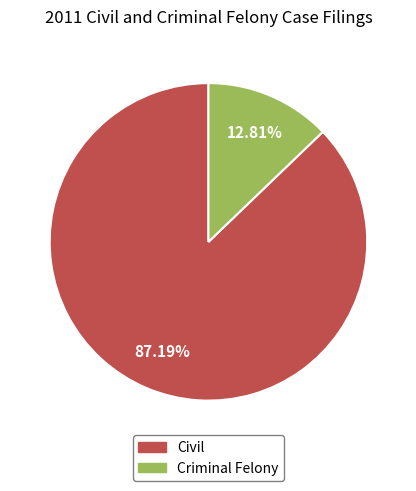

To the nearest percent, what portion does Criminal Felony represent?

13%